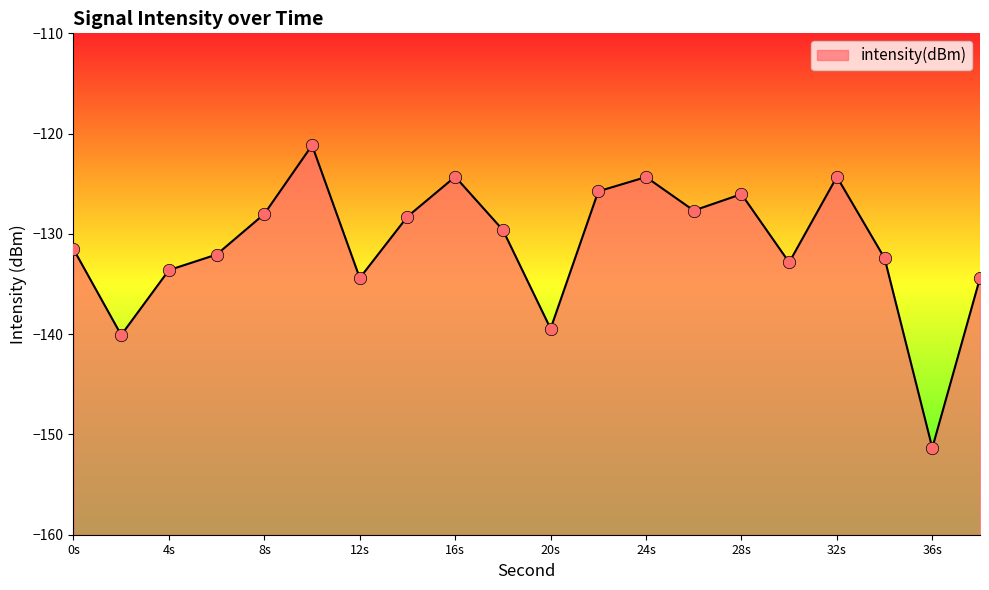

What is the change in value from 6 to 8?

+4.0